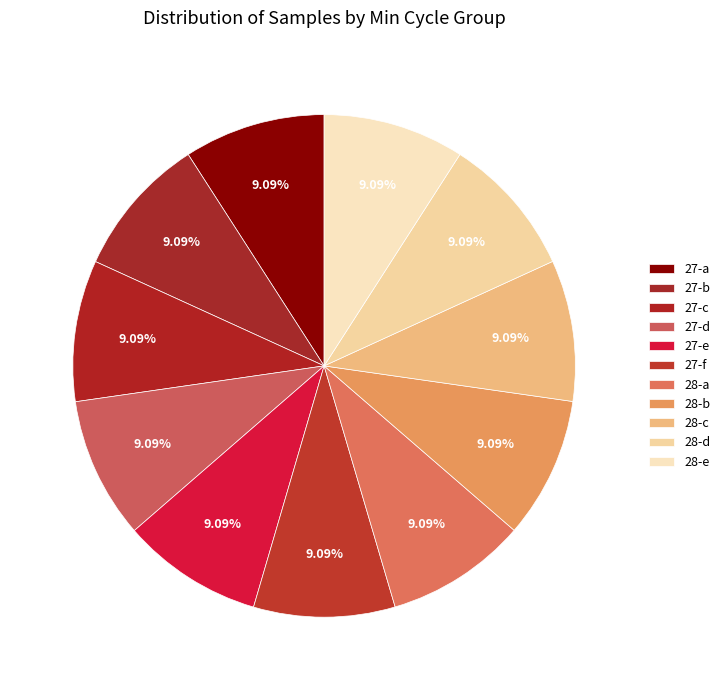

Count the number of slices in the pie.

11